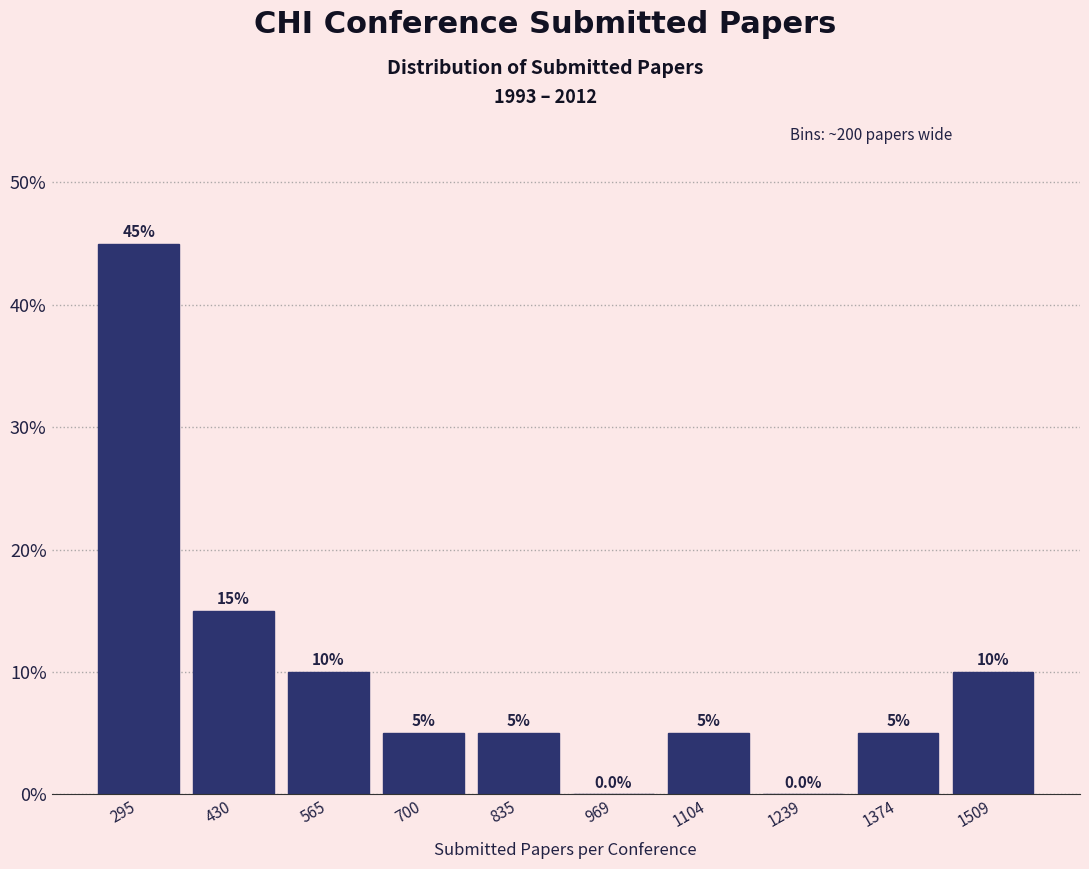

Reading left to right, list every bar in this chart as the range it spans on the x-axis followed by its height. The bar edges are not printed on the chart, so give them approximately, as read against the axis.

220 to 360: 45.0
360 to 500: 15.0
500 to 640: 10.0
640 to 760: 5.0
760 to 900: 5.0
900 to 1040: 0.0
1040 to 1180: 5.0
1180 to 1300: 0.0
1300 to 1440: 5.0
1440 to 1580: 10.0